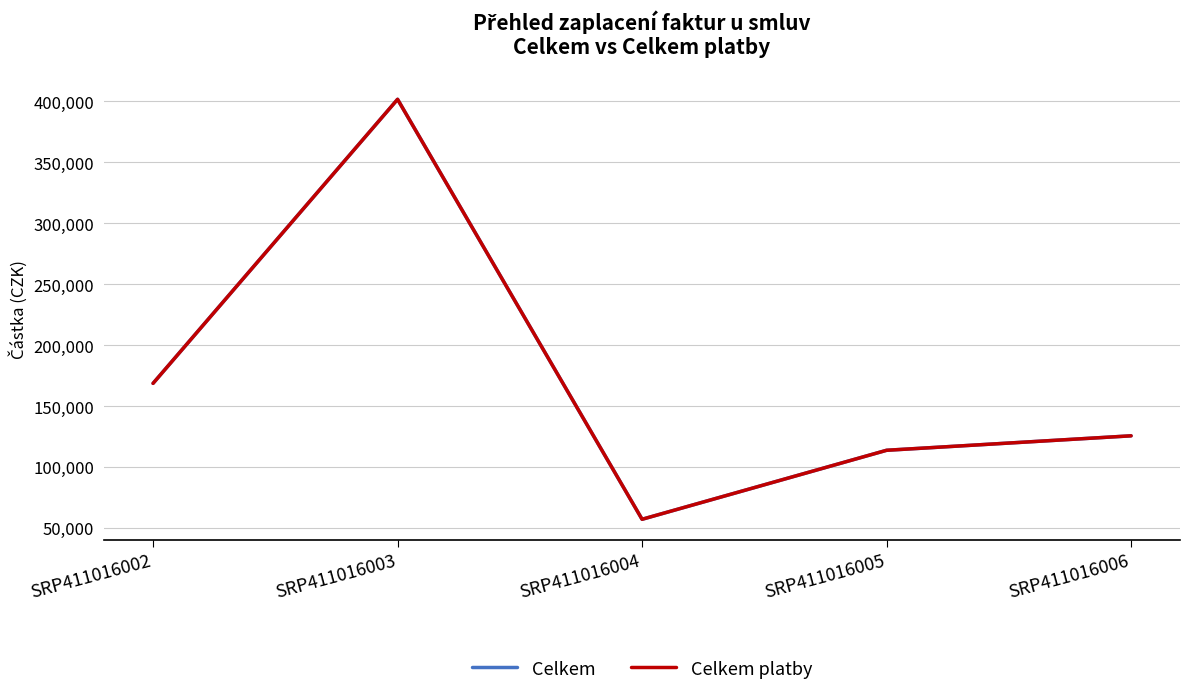

Reading right to left, extract all data points from this chart.

Celkem: SRP411016006=125748.8	SRP411016005=113885.2	SRP411016004=57305.6	SRP411016003=401676.1	SRP411016002=168763.9
Celkem platby: SRP411016006=125748.8	SRP411016005=113885.2	SRP411016004=57305.6	SRP411016003=401676.1	SRP411016002=168763.9